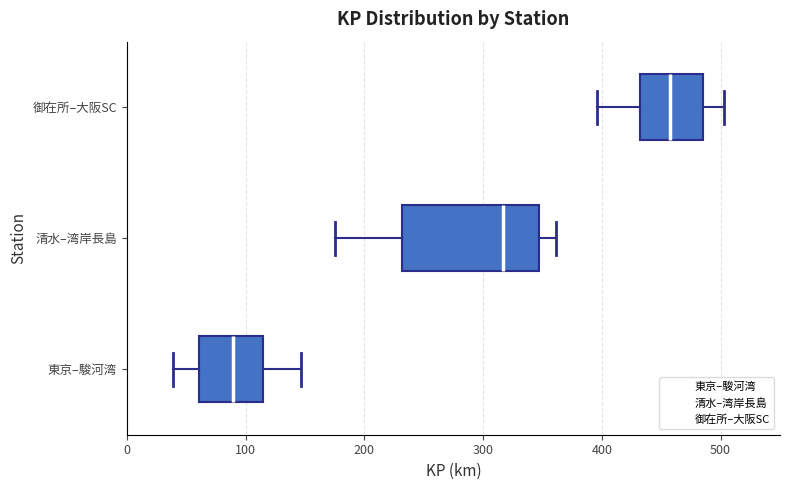

Where does the median line of the box for 清水–湾岸長島 sit on the x-axis? The values are not printed on the chart, so give them approximately, as read against the axis.

320